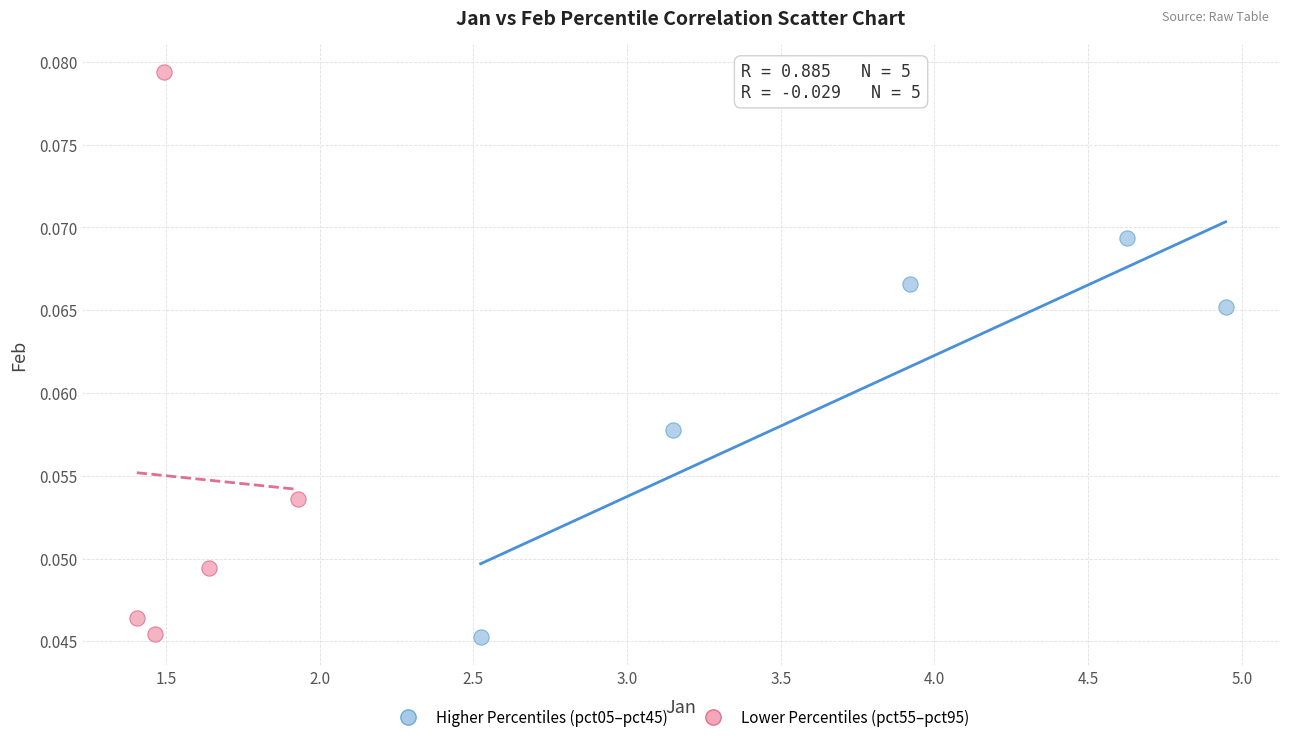

Which series has the largest Y range (max minus min)?

Lower Percentiles (pct55–pct95)